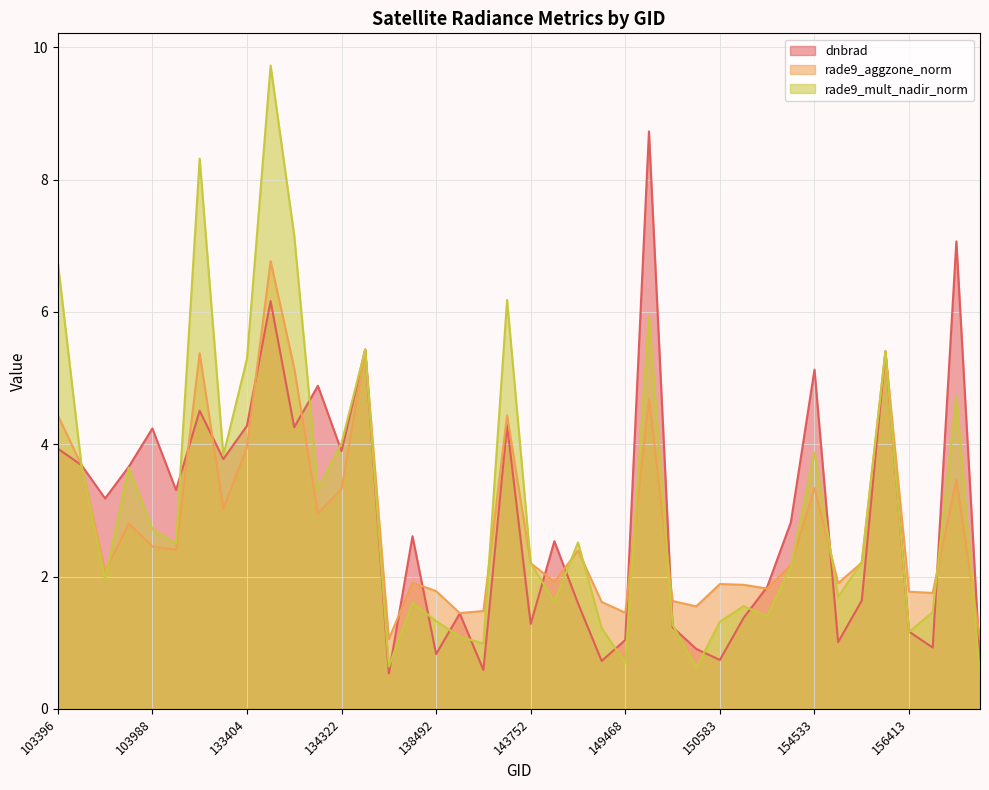

The dnbrad series shows 6.5 at 133209. True or false?

False